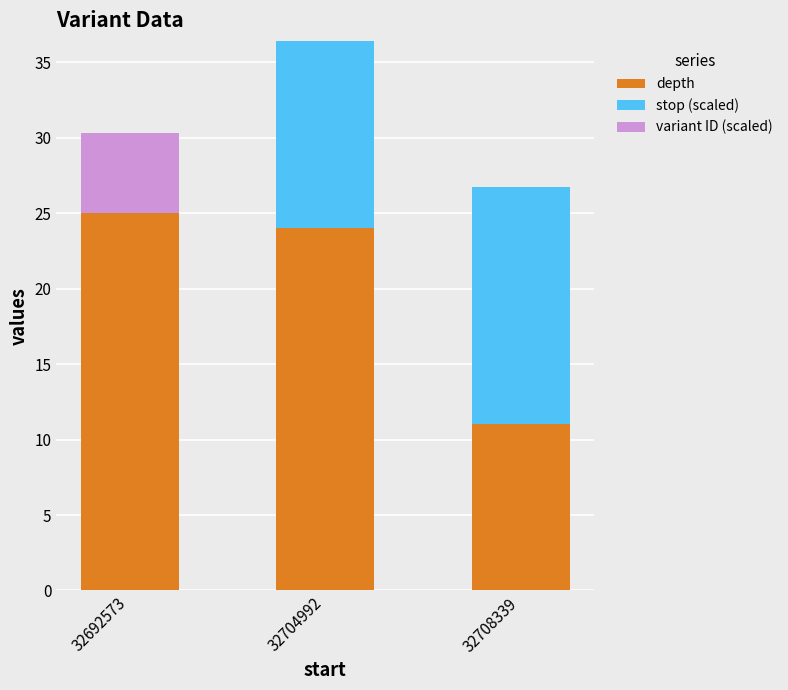

At which category is the sum across all series the highest?

32704992